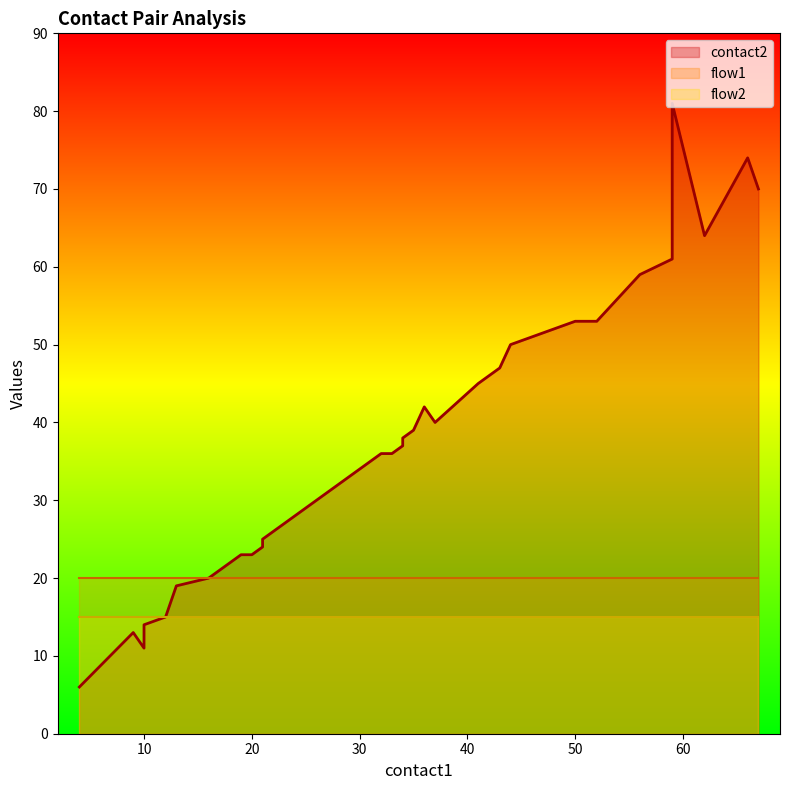

The value of contact2 at 35 is 39. True or false?

True